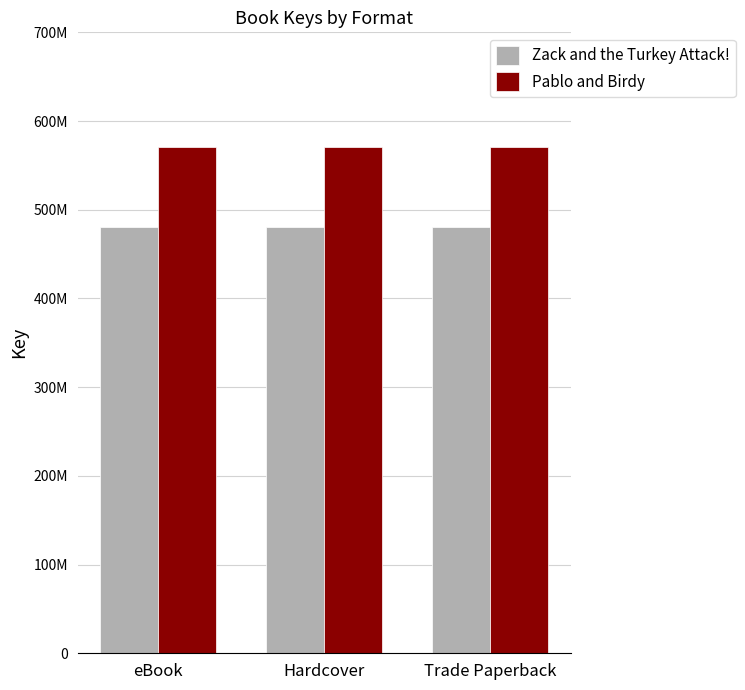

Does the chart contain any negative values?

No